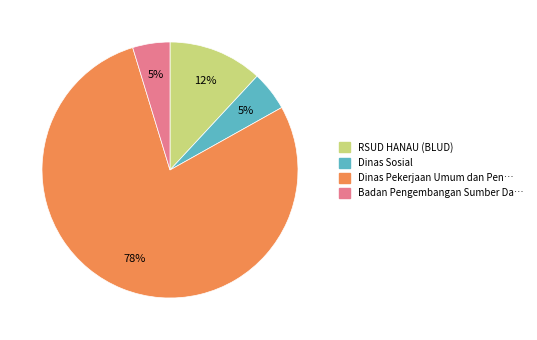

Between RSUD HANAU (BLUD) and Dinas Sosial, which is larger?

RSUD HANAU (BLUD)